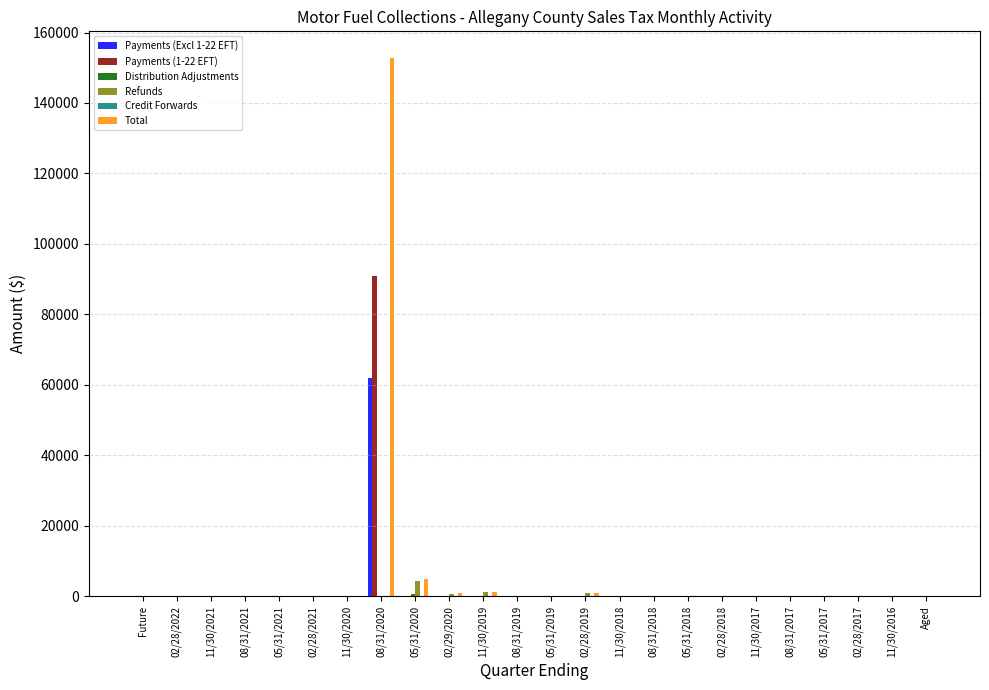

What is the greatest value displayed?

152698.7